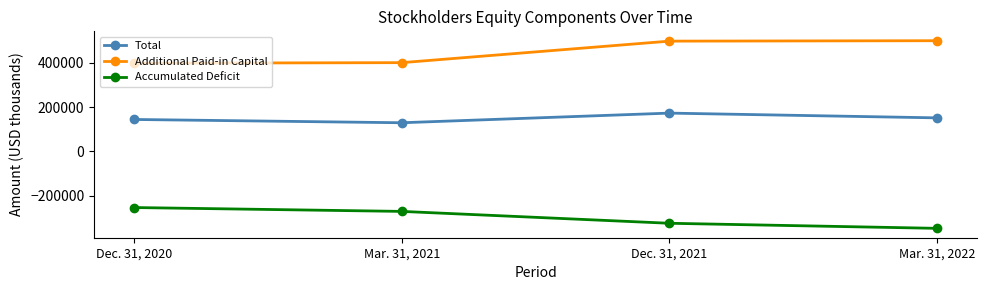

What is the sum of all Total values?

596825